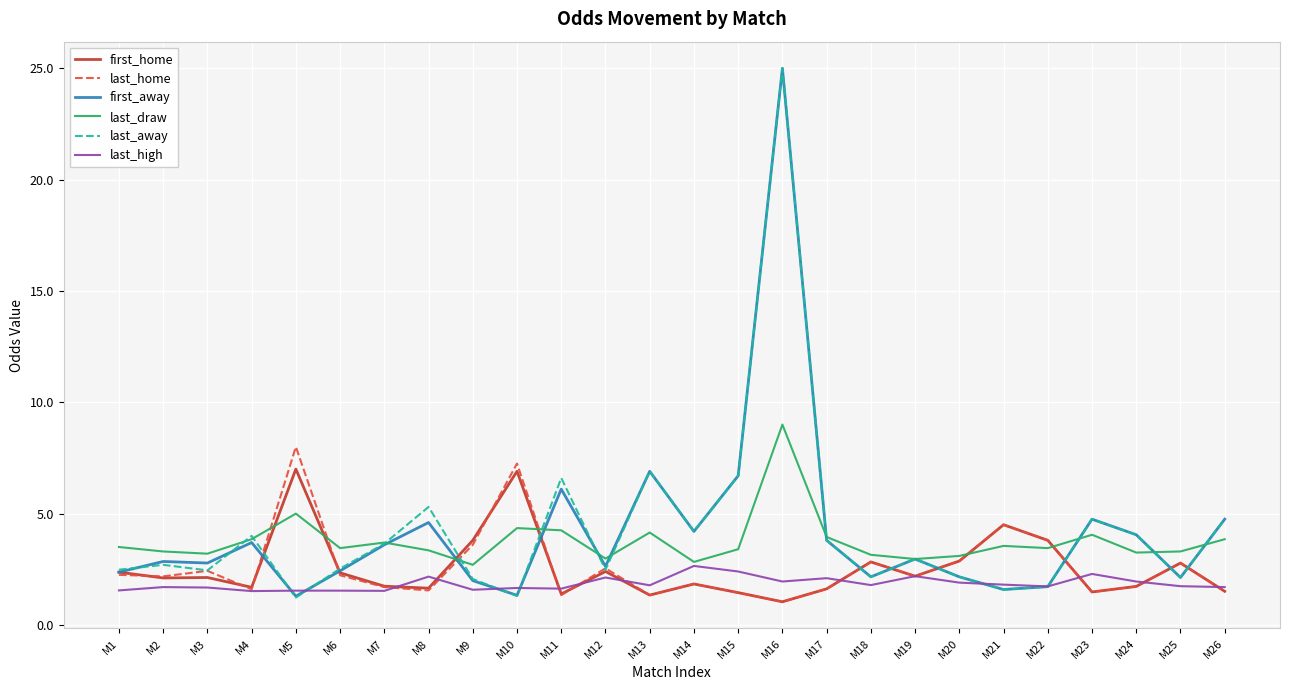

Where does the last_home series first go above 2?

M1